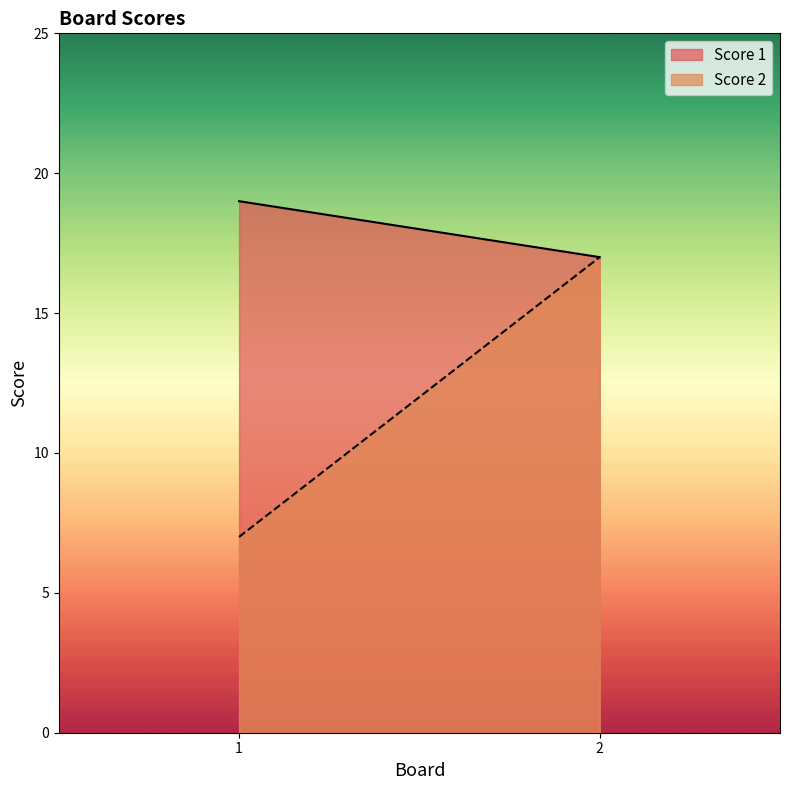

Reading left to right, what are all the values shown in this chart?

Score 1: 19	17
Score 2: 7	17